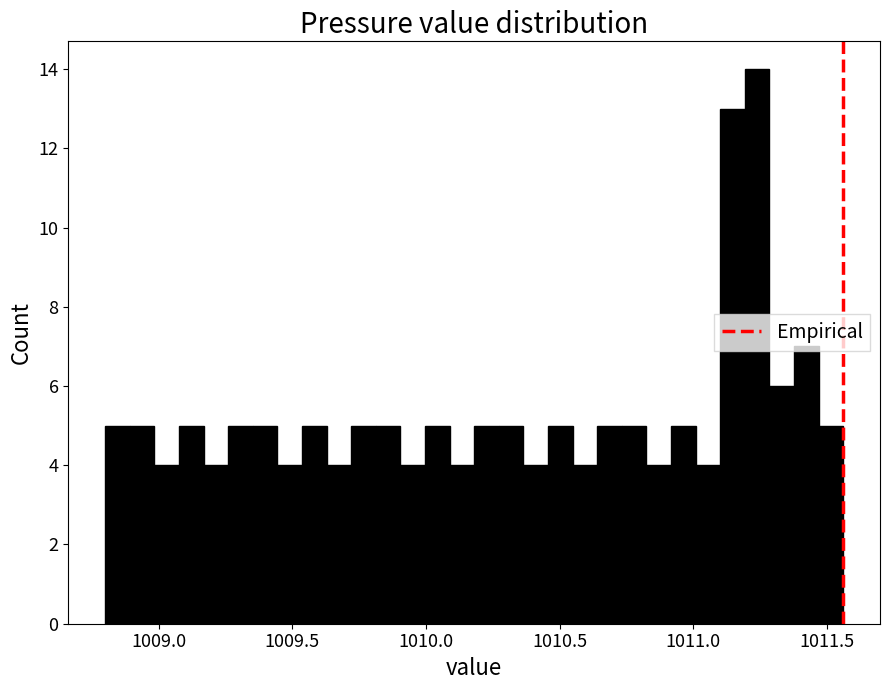

Read against the x-axis, roughly where is the centre of the tallest bar?

1011.25